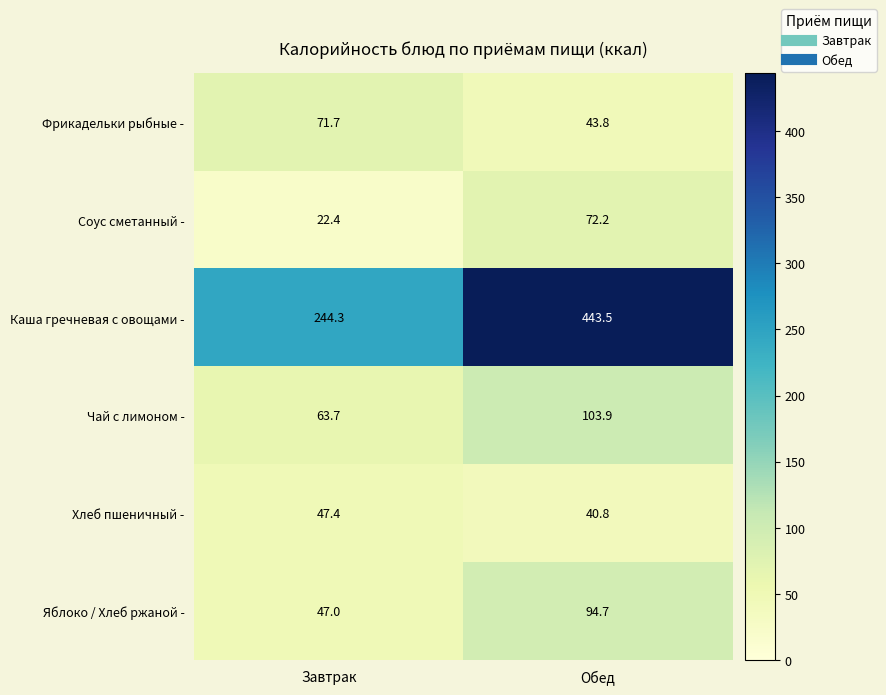

Is the value of Хлеб пшеничный - at Обед greater than the value of Яблоко / Хлеб ржаной - at Завтрак?

No